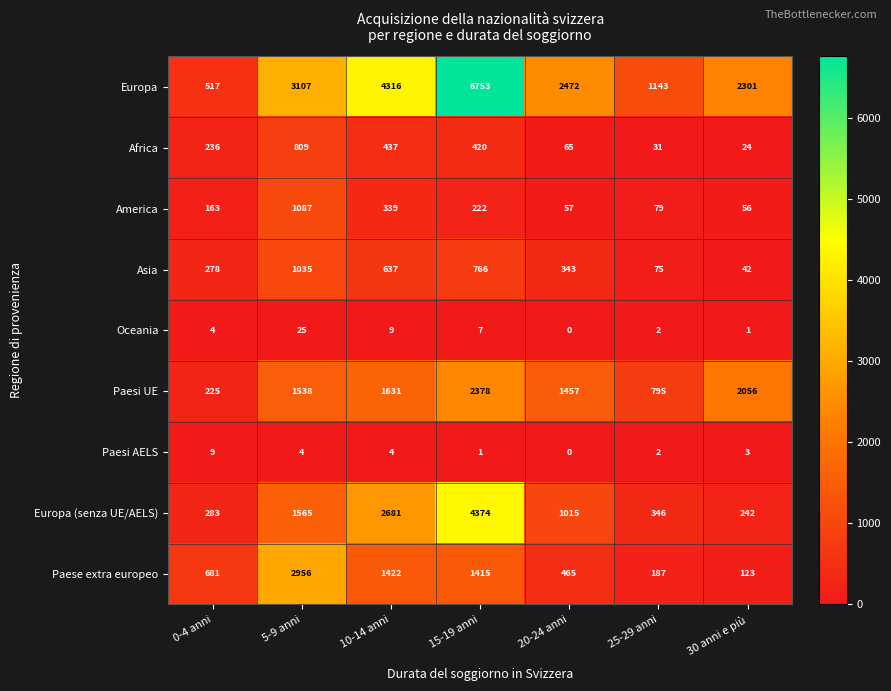

The value of Asia at 5-9 anni is 1035. True or false?

True